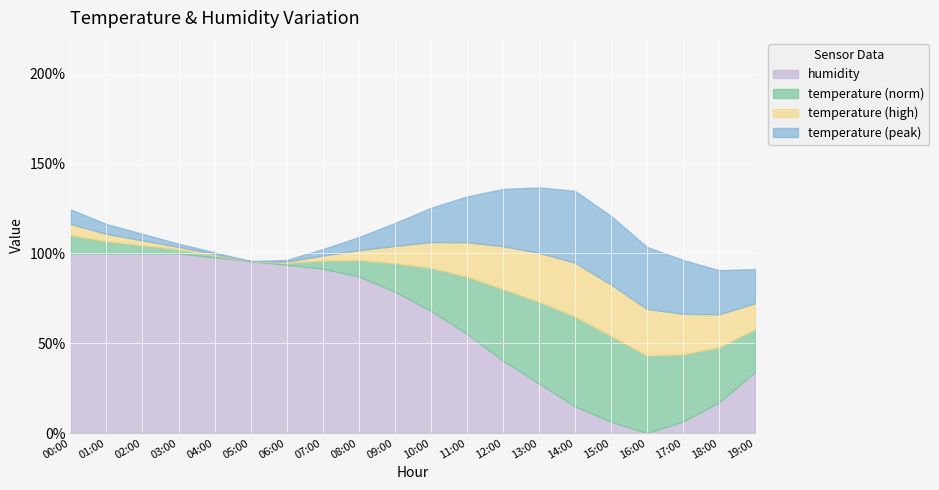

What position from the right is 16:00?

4